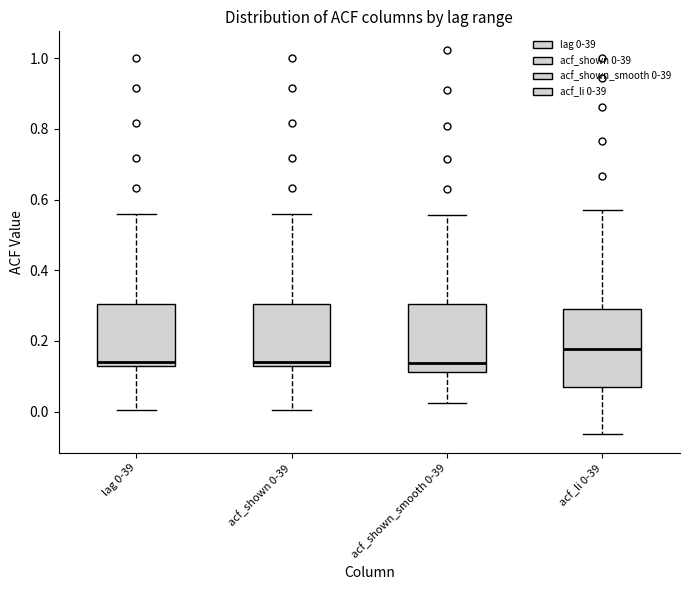

Reading left to right, read every box against the y-axis: the position of its median line, the range the box covers, and the ends of its whiskers. The values are not printed on the chart, so give them approximately, as read against the axis.

lag 0-39: median 0.14, box 0.12 to 0.30, whiskers 0.00 to 0.56
acf_shown 0-39: median 0.14, box 0.12 to 0.30, whiskers 0.00 to 0.56
acf_shown_smooth 0-39: median 0.14, box 0.12 to 0.30, whiskers 0.02 to 0.56
acf_li 0-39: median 0.18, box 0.06 to 0.28, whiskers -0.06 to 0.58